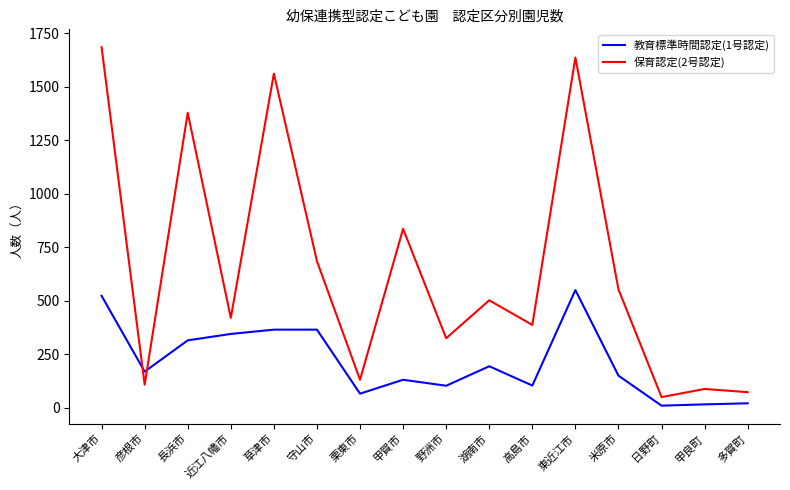

True or false: 保育認定(2号認定) has more than 1 points higher than both neighbors.

True